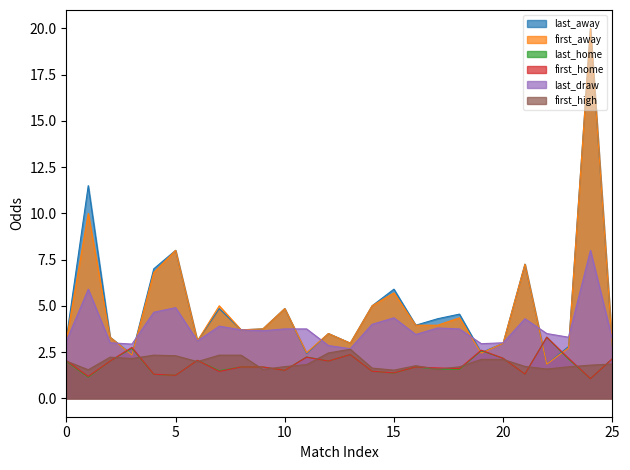

What is the smallest value displayed?

1.1